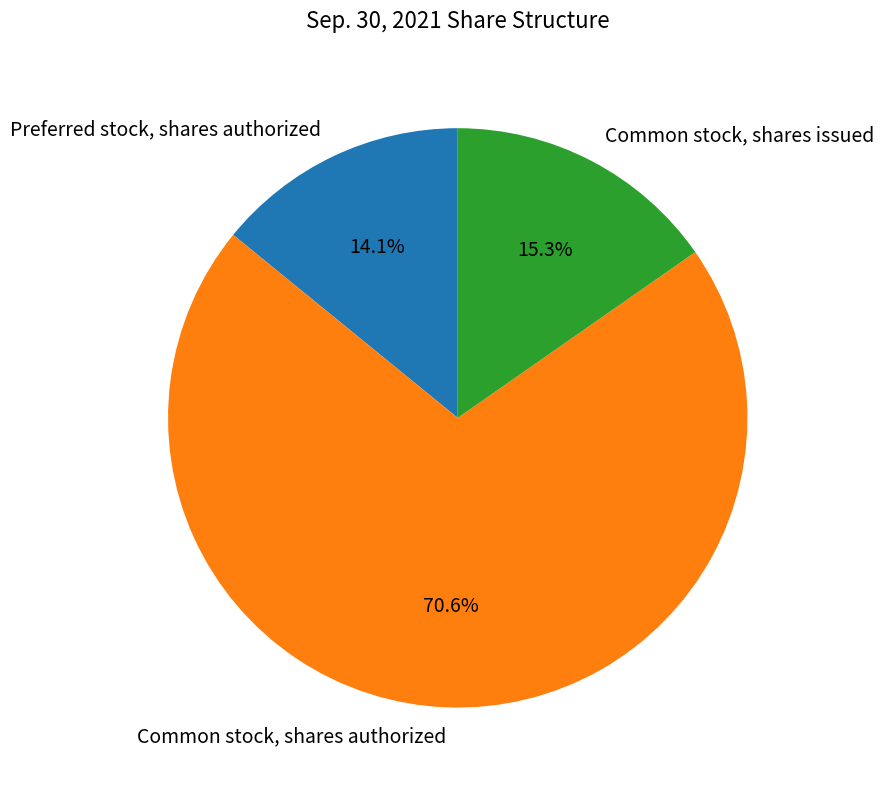

Is it true that Common stock, shares issued is 15% of the pie?

True